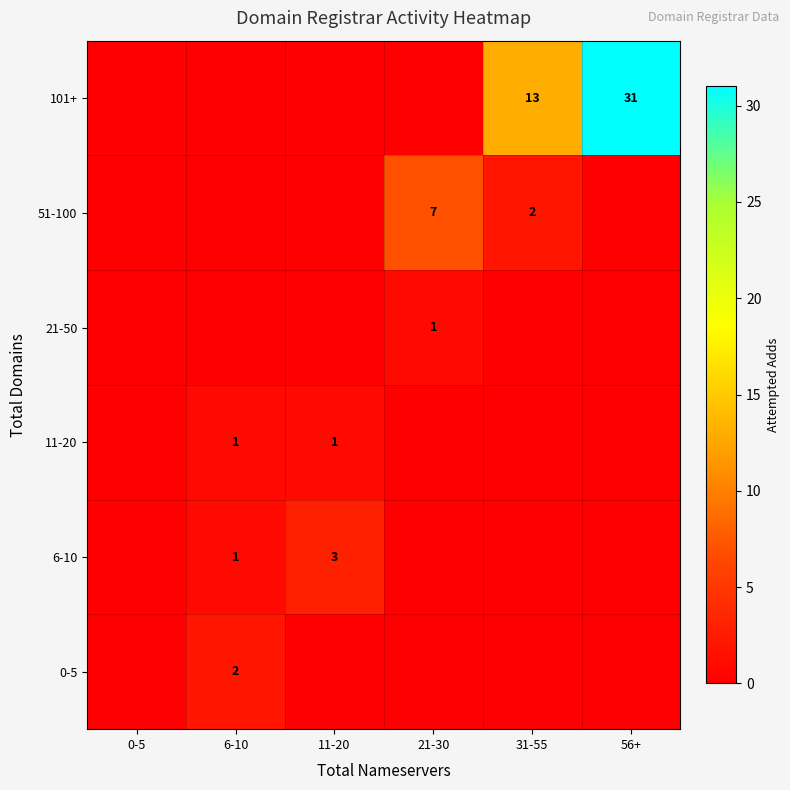

Rank the series by their maximum value, from highest to lowest.

101+, 51-100, 6-10, 0-5, 11-20, 21-50